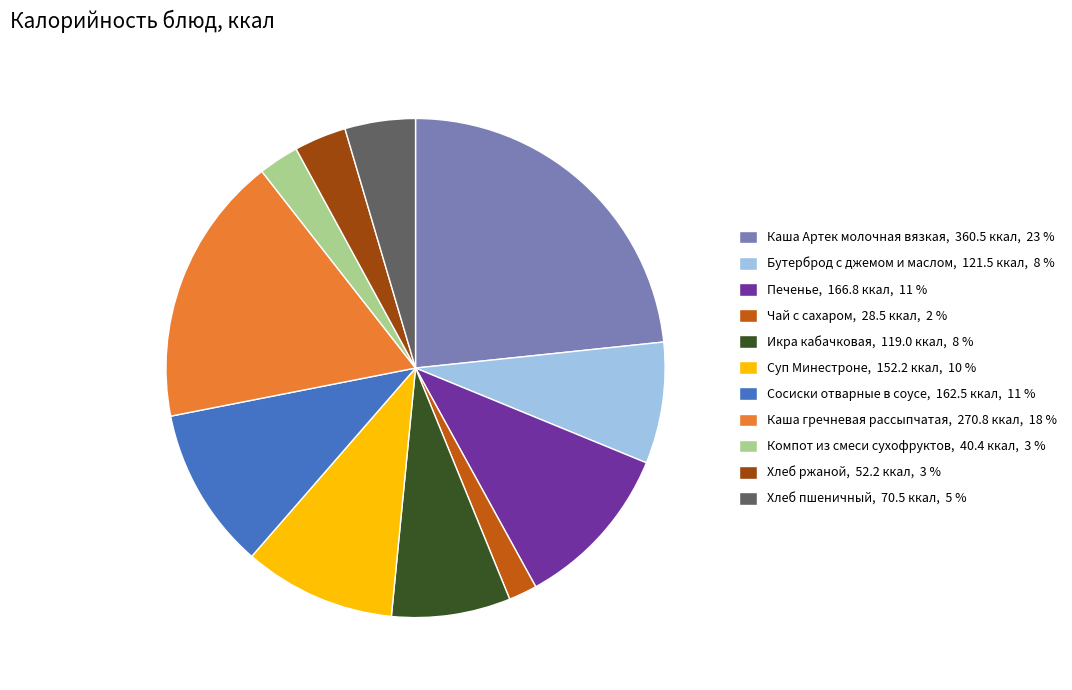

Count the number of slices in the pie.

11